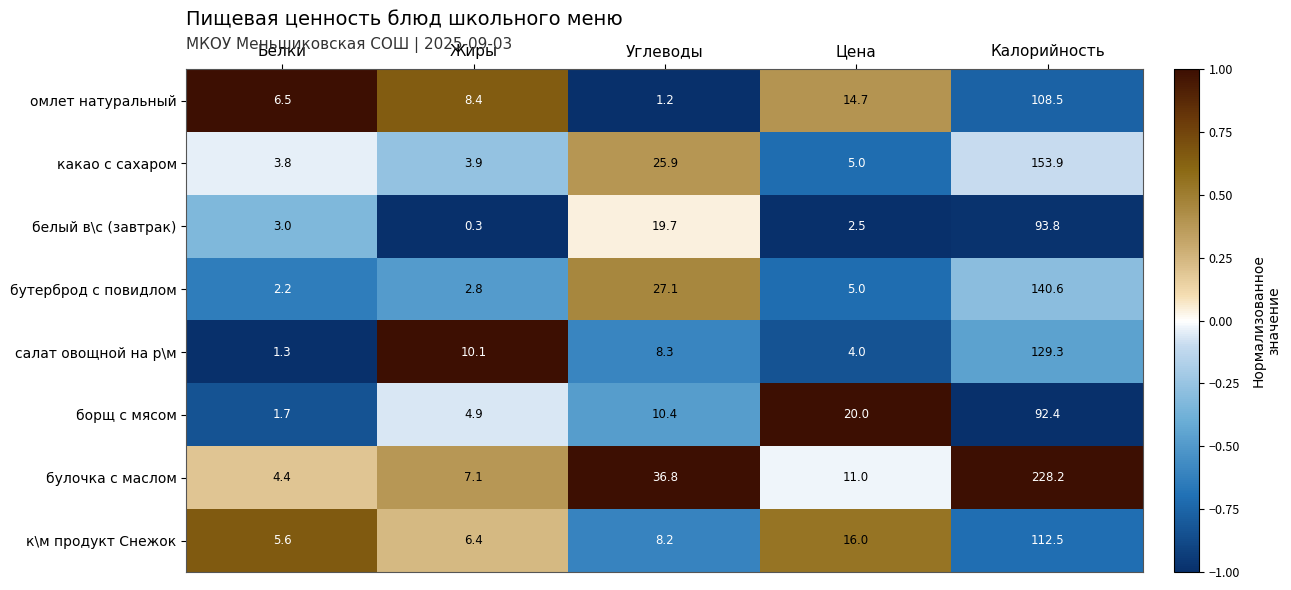

Which series has the largest range (max minus min)?

булочка с маслом